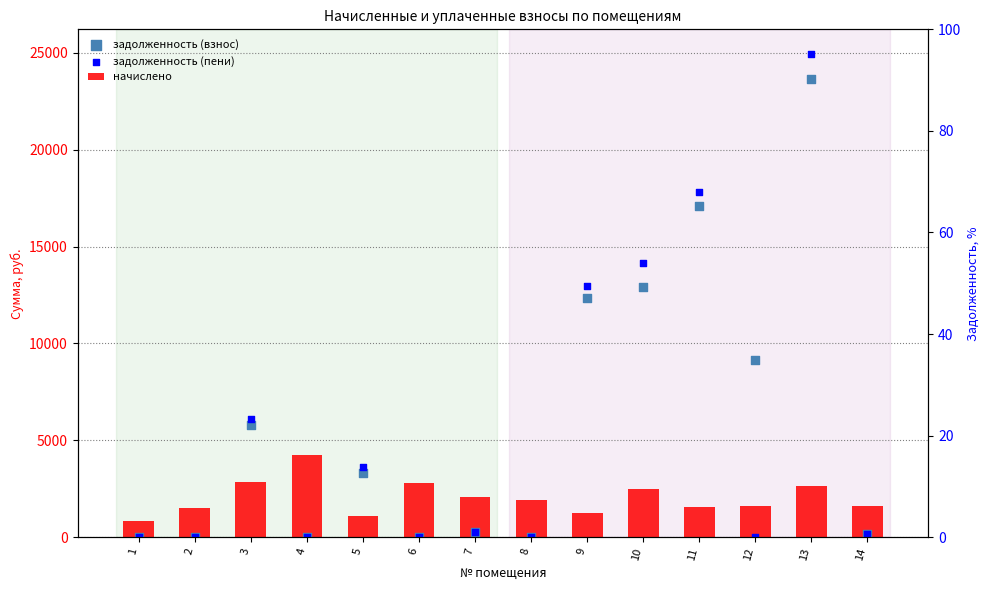

What is the total value across all series at 9?

26518.6